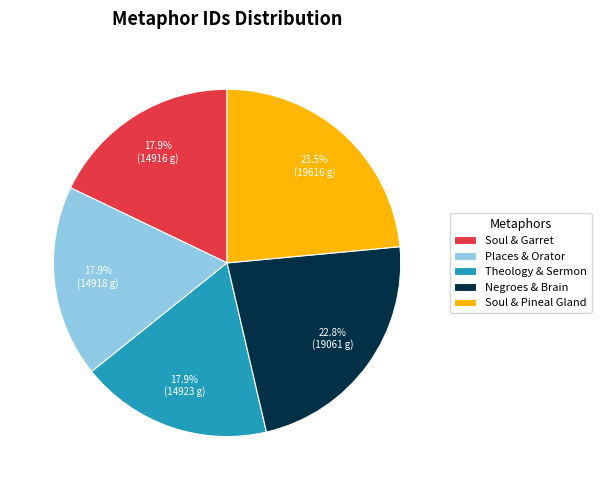

Which has a higher value, Places & Orator or Negroes & Brain?

Negroes & Brain